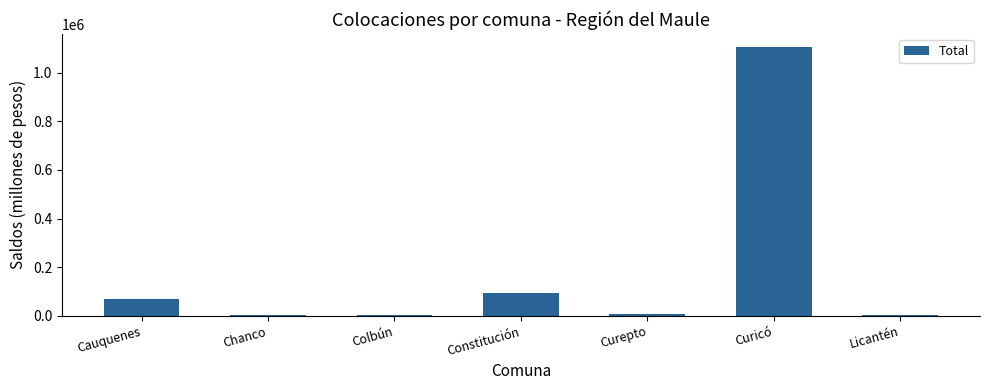

True or false: the data shows 55883.7 at Constitución.

False